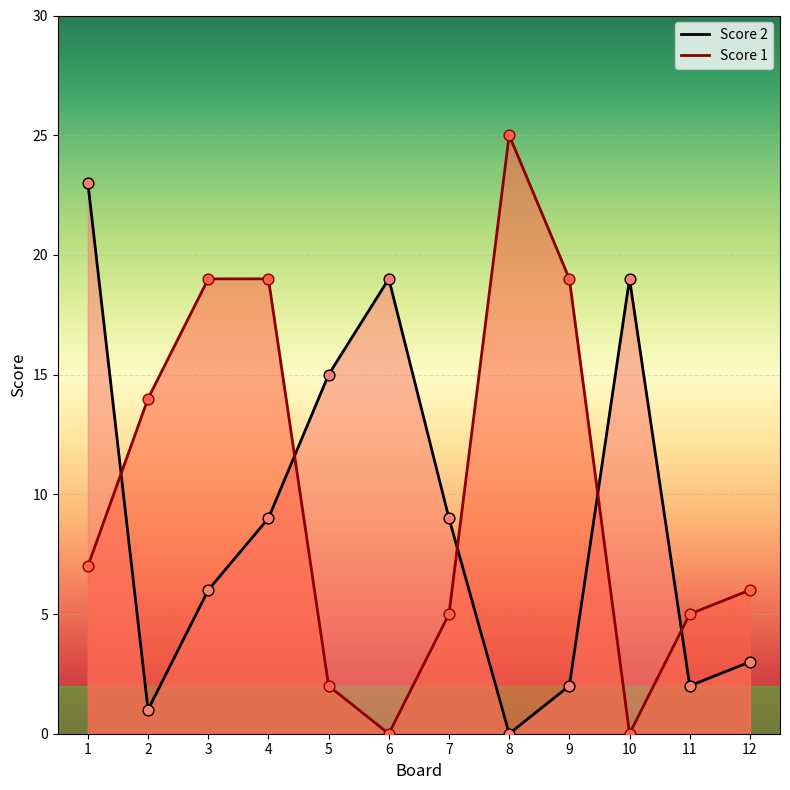

Which series has the largest total across all categories?

Score 1